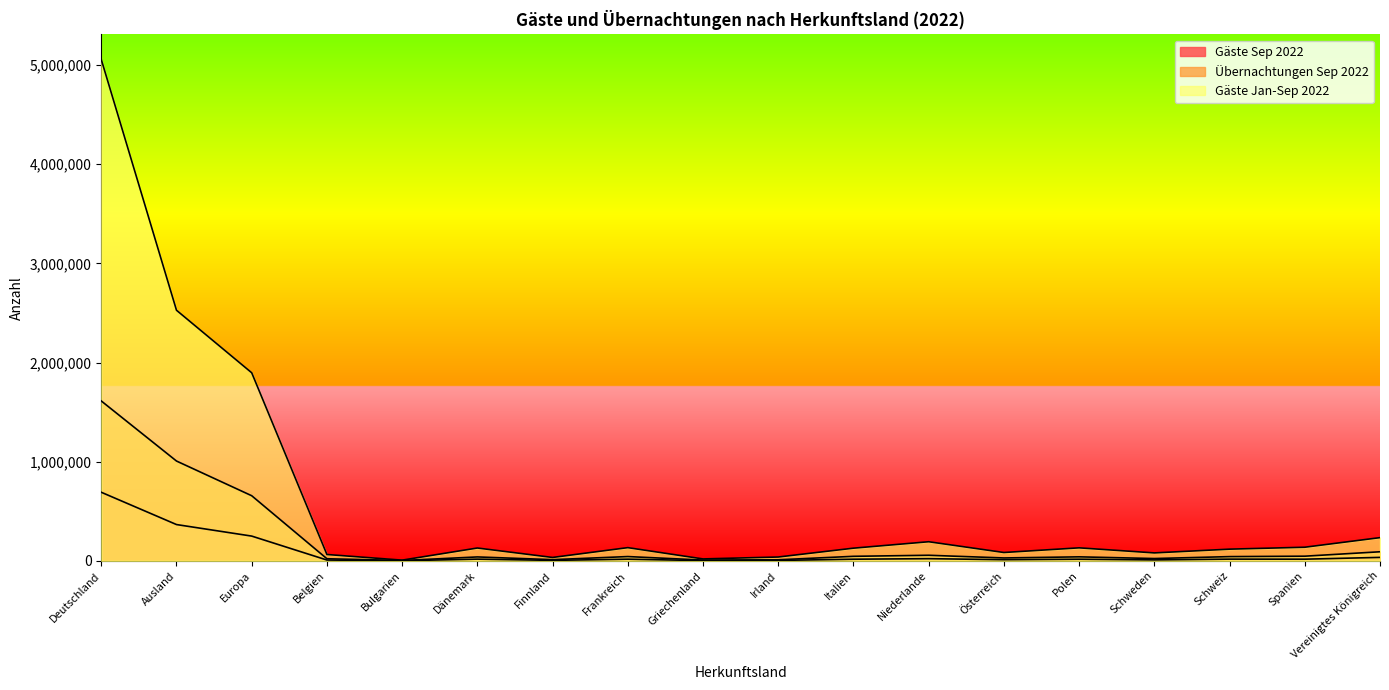

What is the average value of the Gäste Jan-Sep 2022 series?

611556